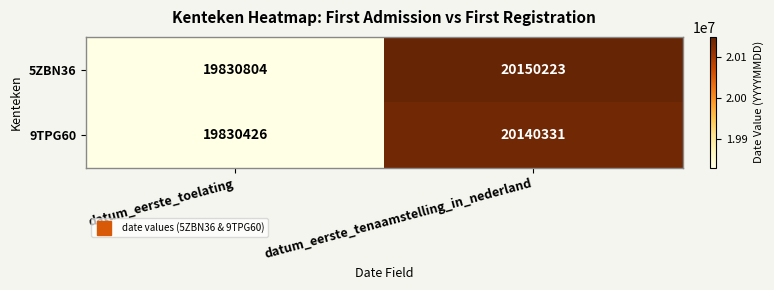

At which label does 5ZBN36 reach its minimum?

datum_eerste_toelating